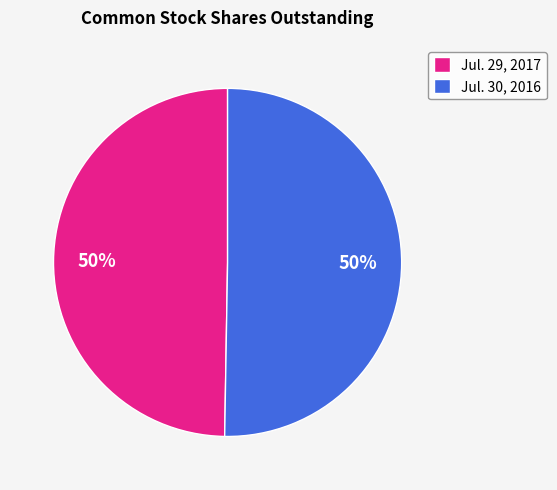

Is it true that Jul. 30, 2016 is 61% of the pie?

False